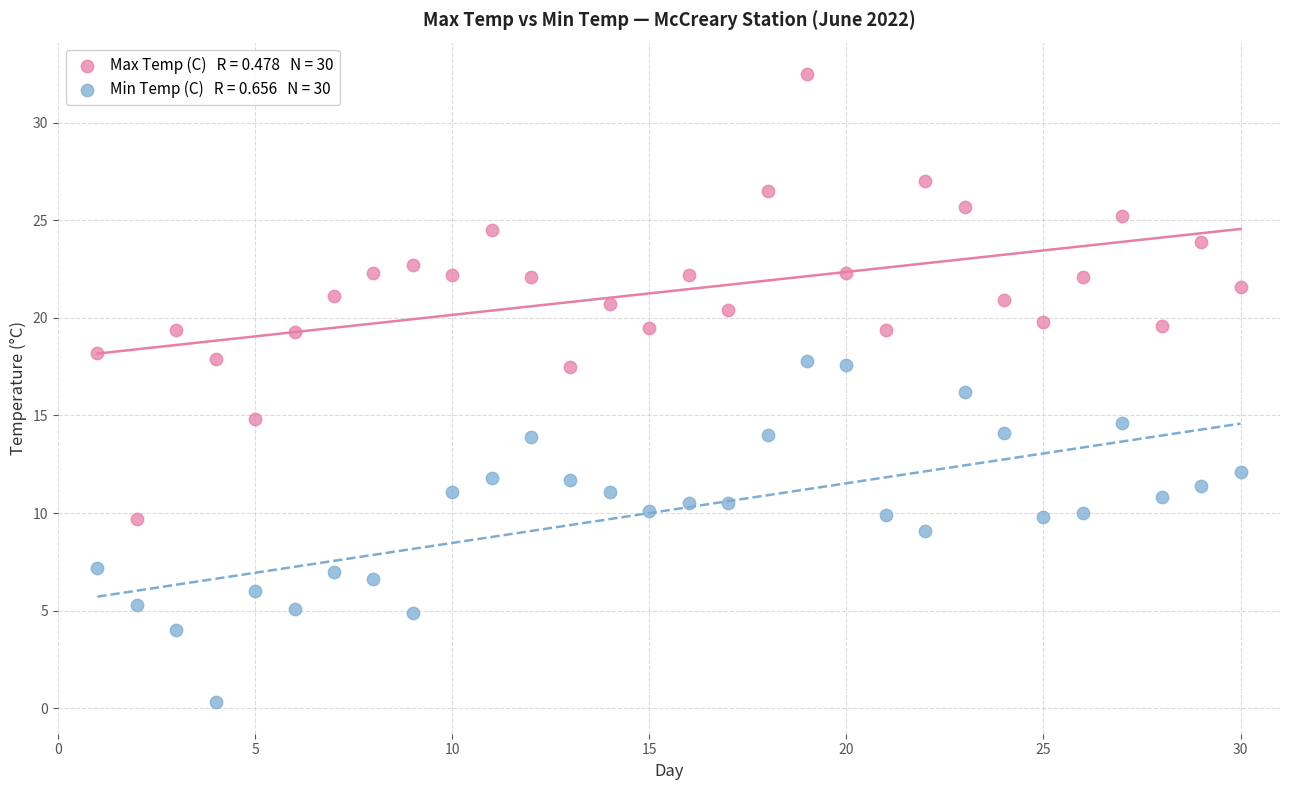

Across all data points, what is the range of Y values (max minus min)?

32.2